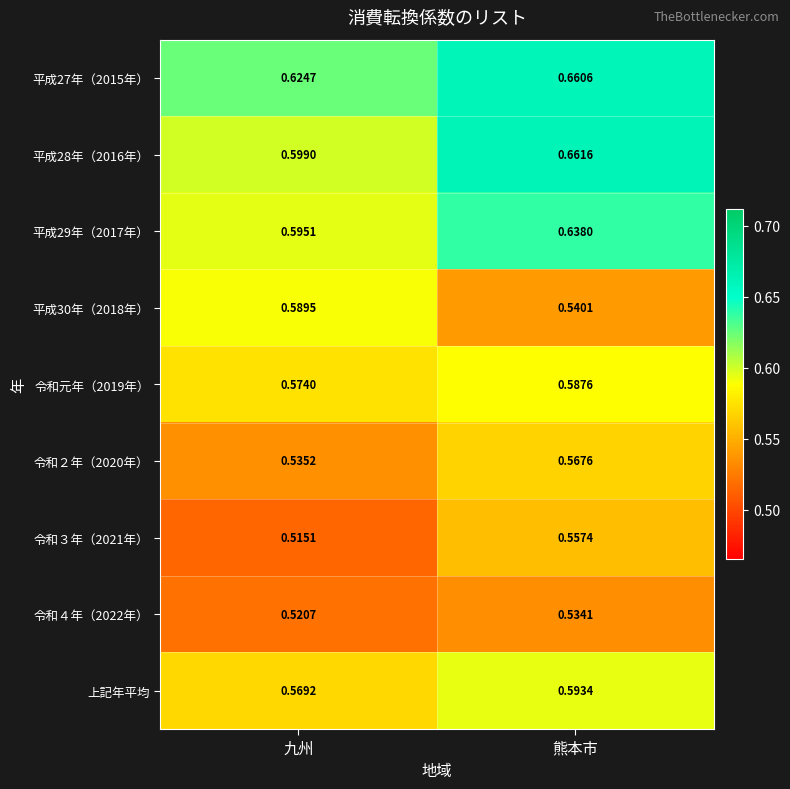

At which label does 平成29年（2017年） reach its peak?

熊本市